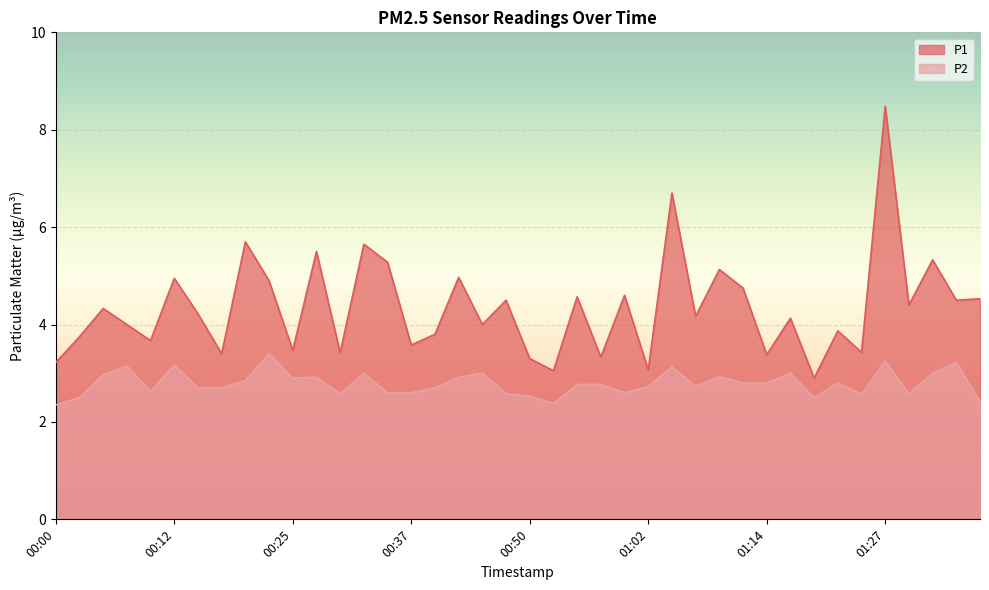

Is the value of P1 at 00:07 greater than the value of P2 at 00:02?

Yes